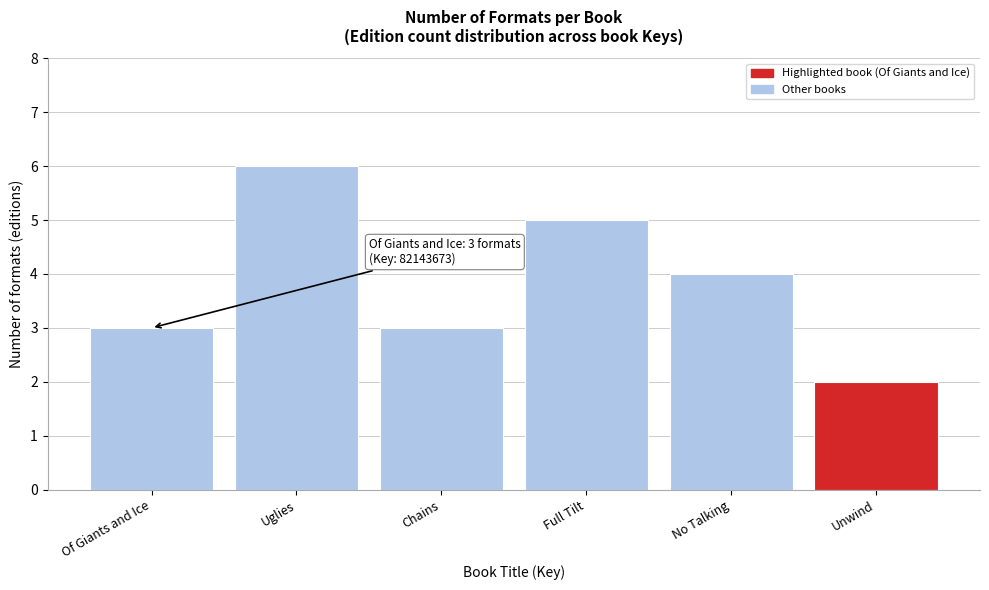

Reading left to right, transcribe all the data shown in this chart.

3	6	3	5	4	2